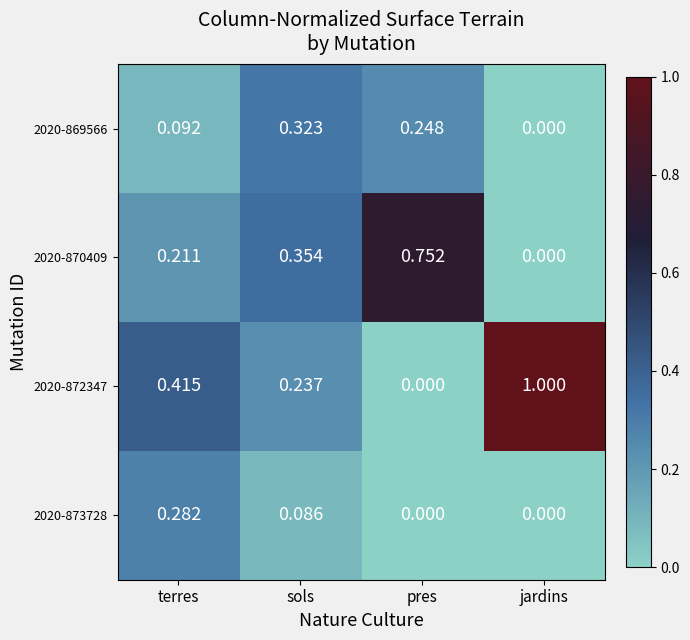

Which category has the highest value in the 2020-870409 series?

pres